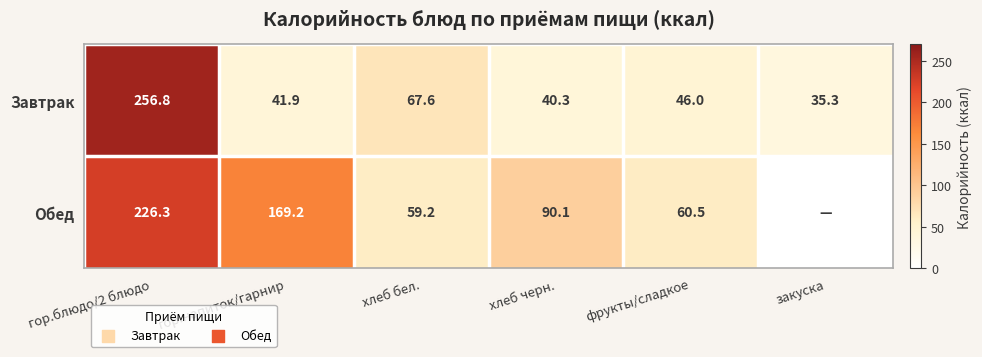

What is the spread (max minus min) of values at хлеб черн.?

49.8